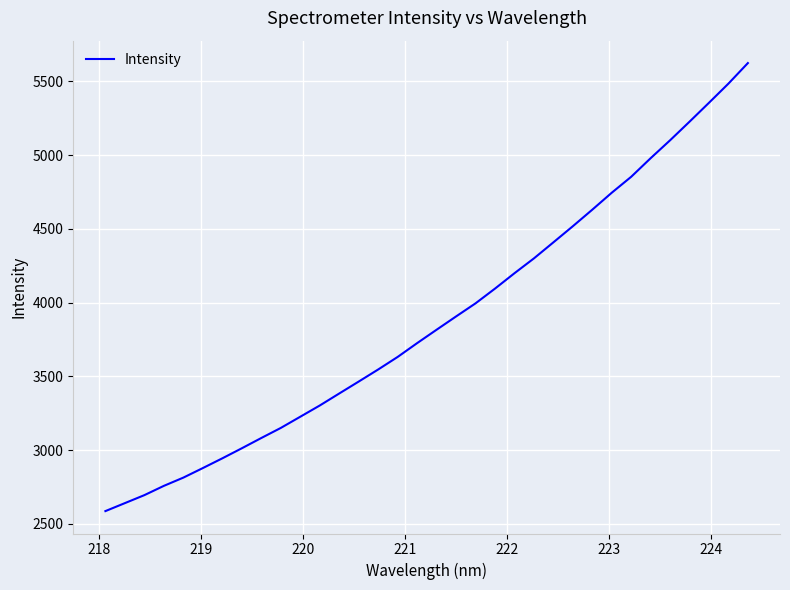

What is the minimum value shown in the chart?

2586.7